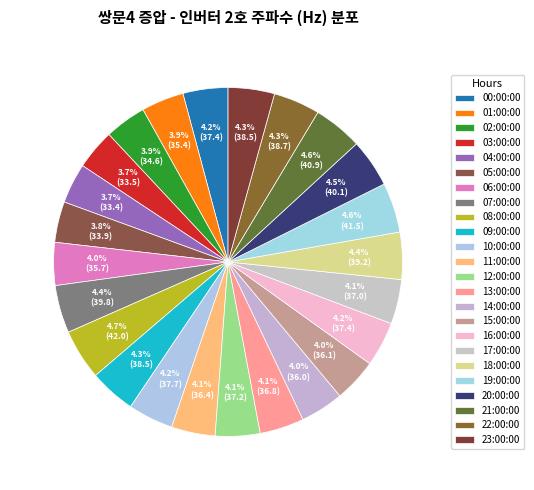

What is the largest slice in the pie chart?

08:00:00